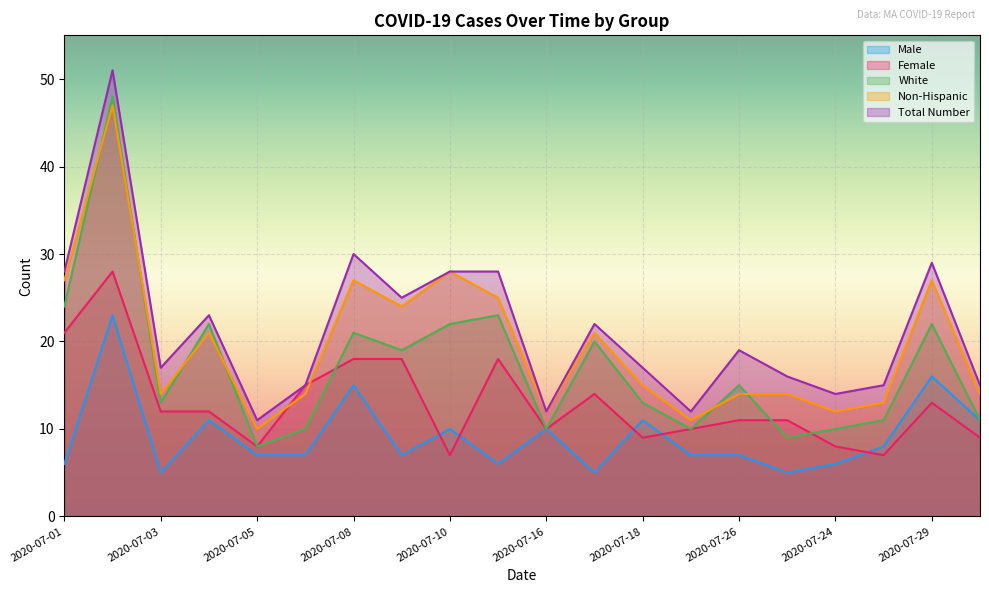

What is the difference between the maximum and minimum values in the White series?

40